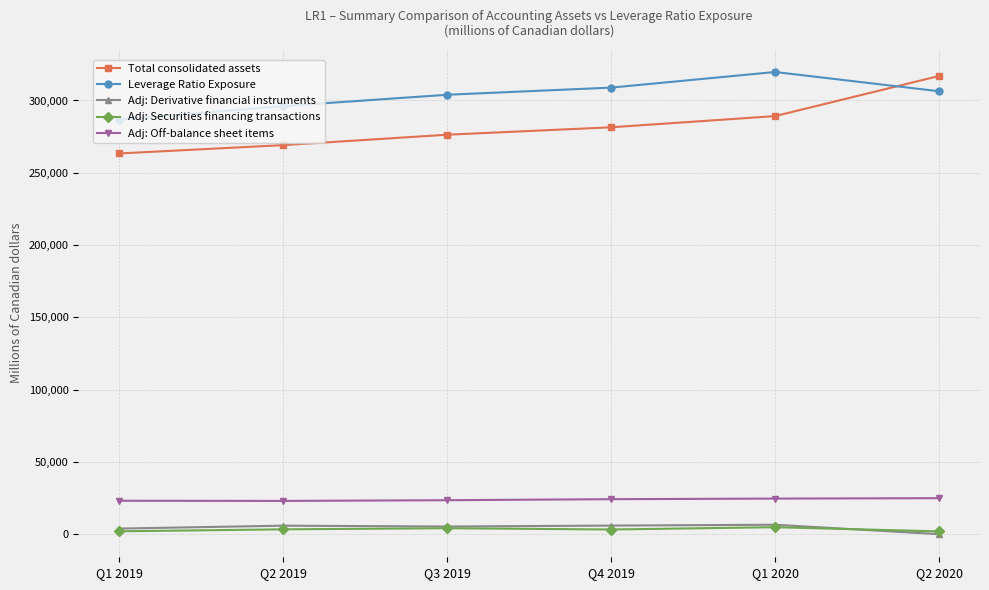

Which series has the widest spread of values?

Total consolidated assets